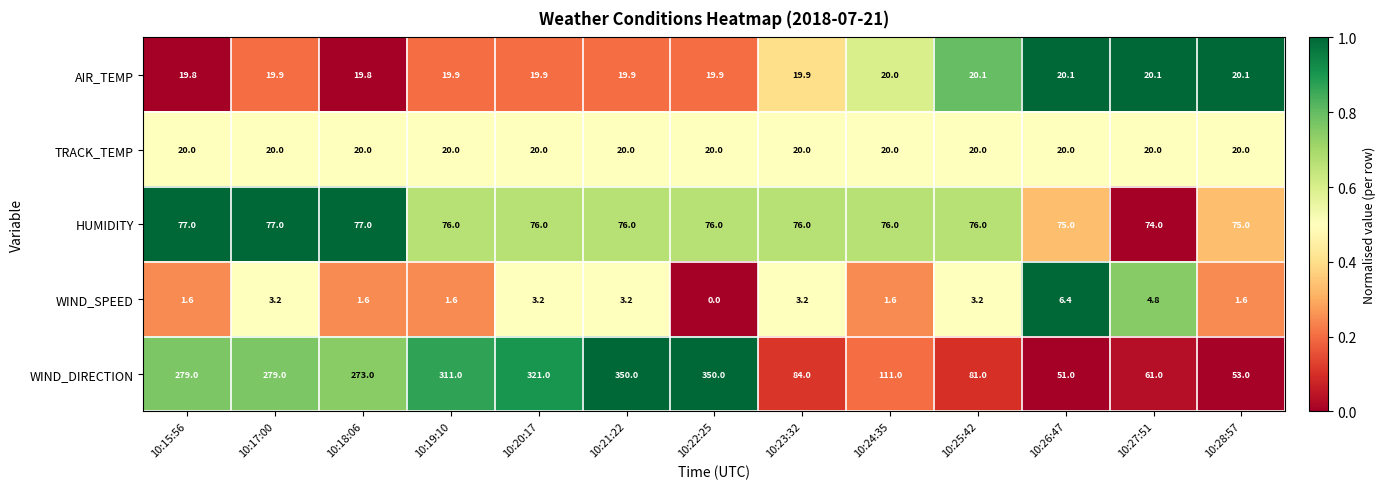

What is the total value across all series at 10:19:10?

428.5